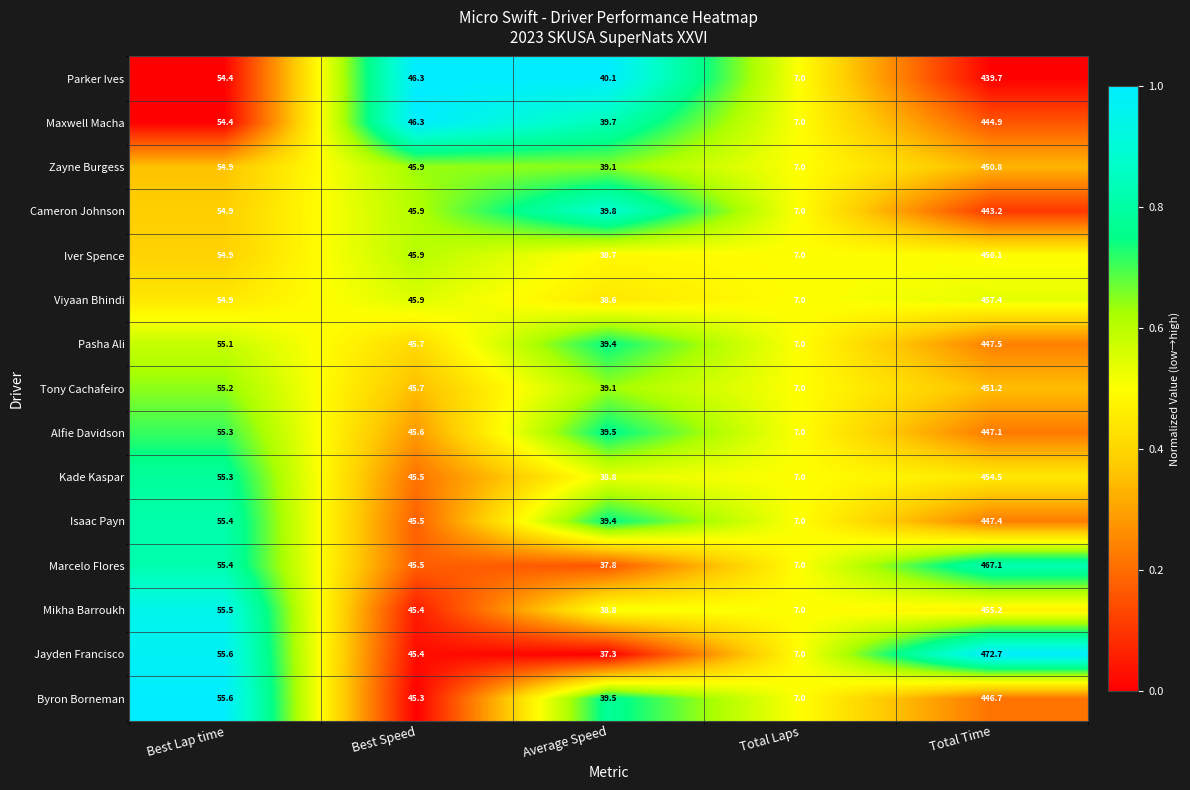

What is the maximum value for Kade Kaspar?

454.5